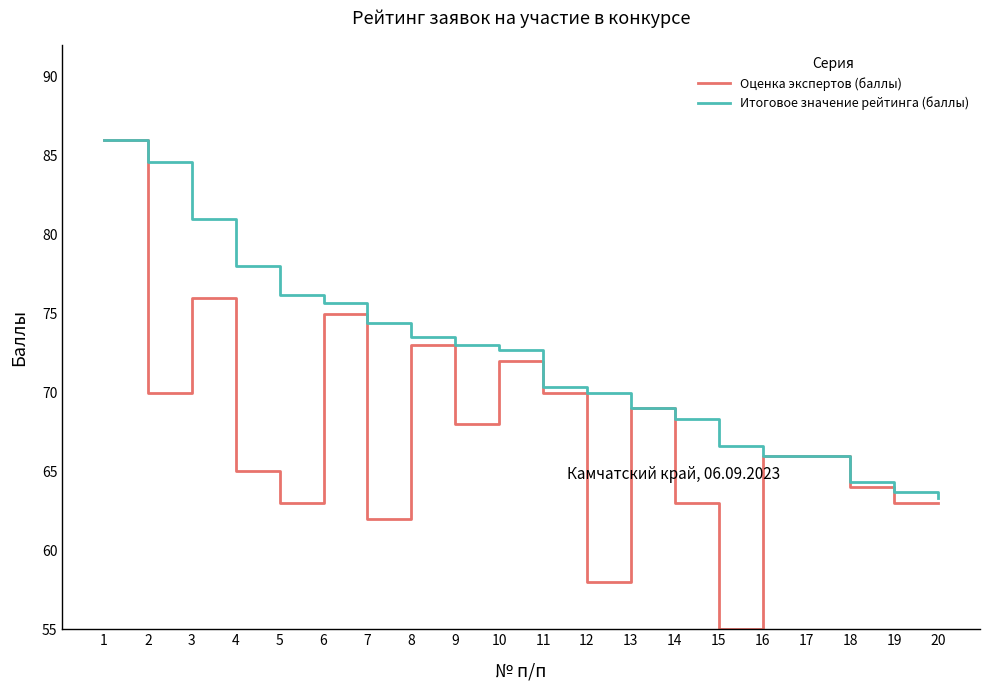

True or false: Итоговое значение рейтинга (баллы) has a value of 120.1 at 5.

False